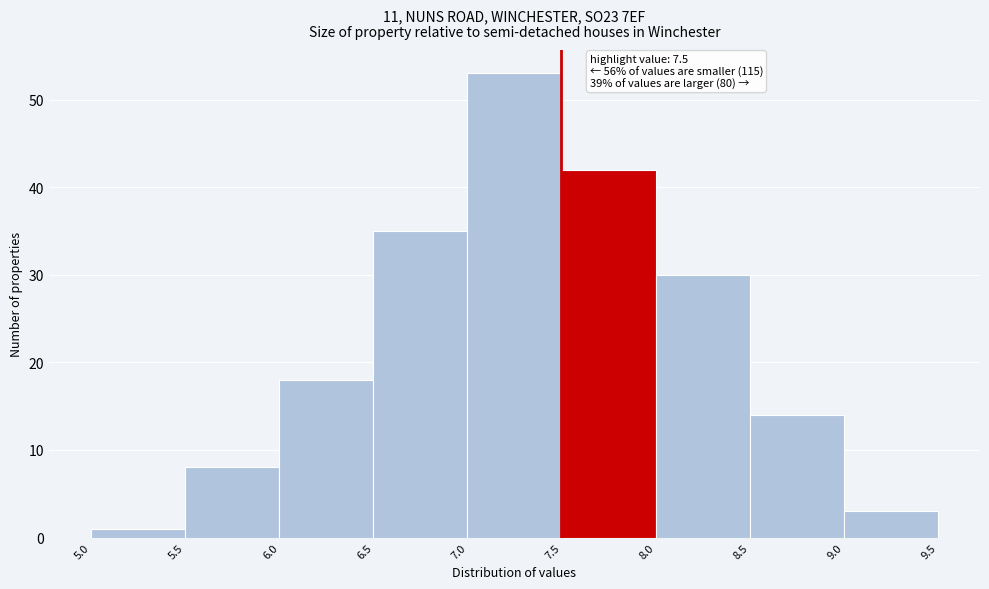

Which range on the x-axis has the tallest bar?

7.0 to 7.5